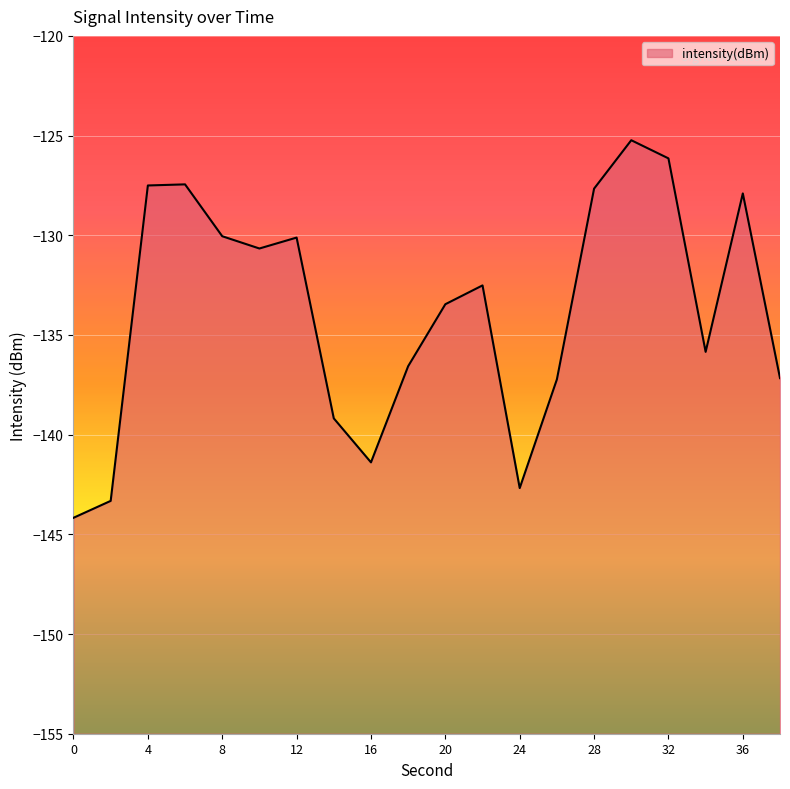

What is the minimum value shown in the chart?

-144.2